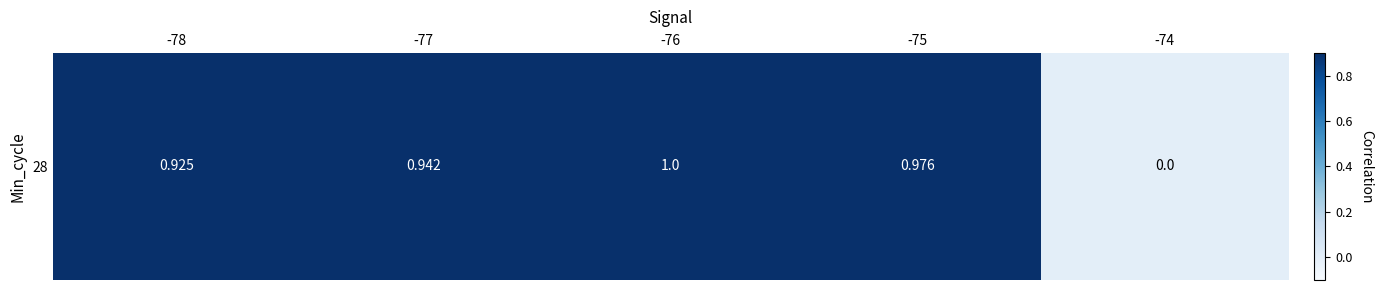

List the labels in order of value, smallest first.

-74, -78, -77, -75, -76